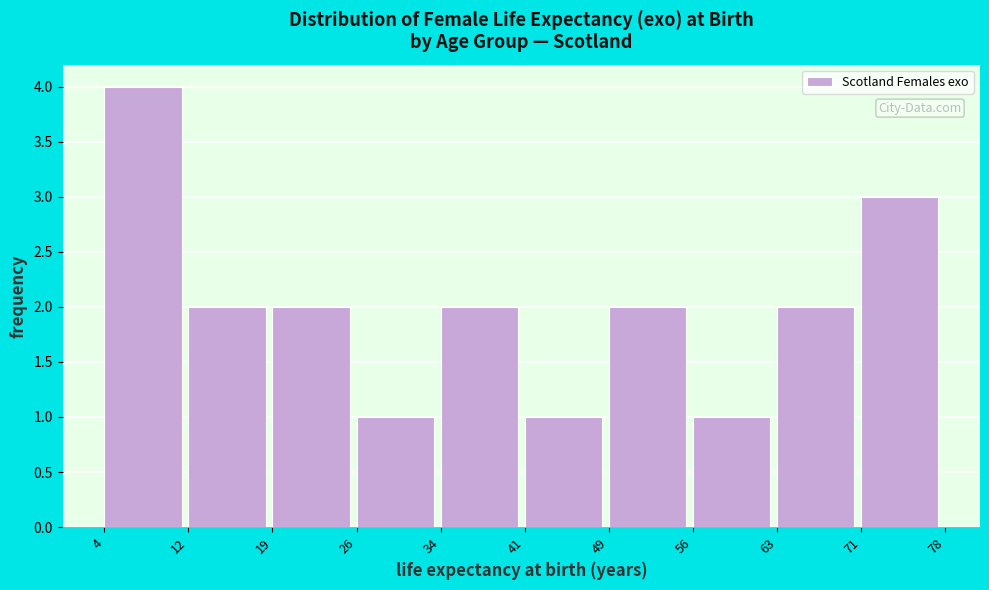

Reading left to right, transcribe this chart: for each bar, give the range it covers on the x-axis and its height. The values are not printed on the chart, so give them approximately, as read against the axis.

4 to 12: 4
12 to 19: 2
19 to 26: 2
26 to 34: 1
34 to 41: 2
41 to 49: 1
49 to 56: 2
56 to 63: 1
63 to 71: 2
71 to 78: 3